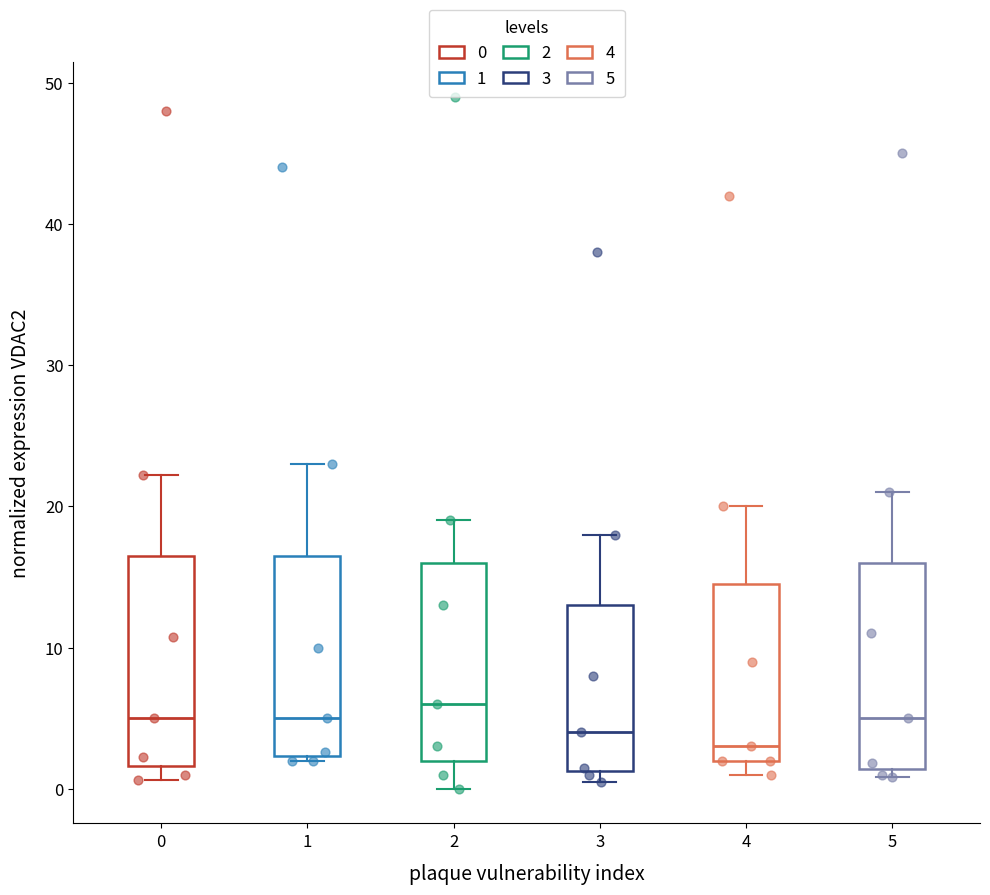

Where does the upper whisker of the box at x = 4 end on the y-axis? The values are not printed on the chart, so give them approximately, as read against the axis.

20